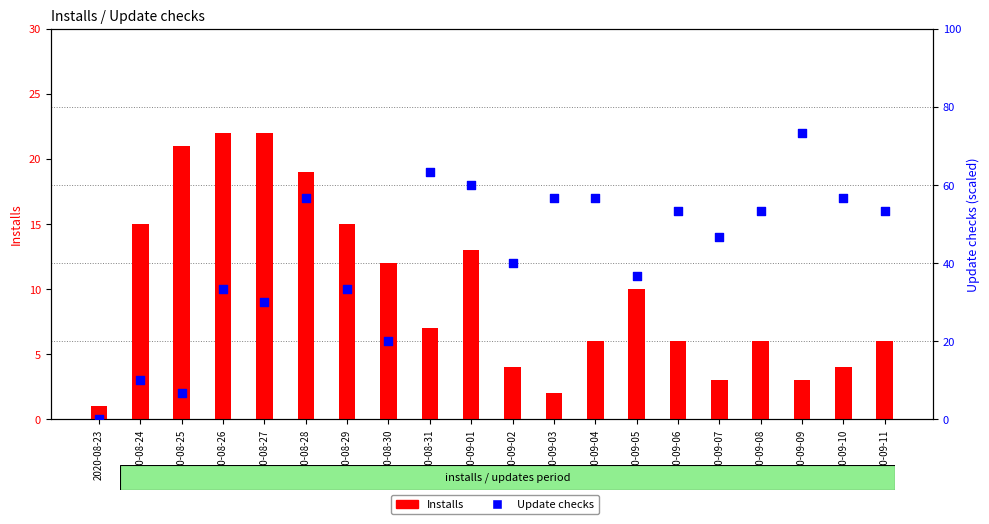

Is the value of Installs at 2020-09-02 greater than the value of Update checks at 2020-09-07?

No